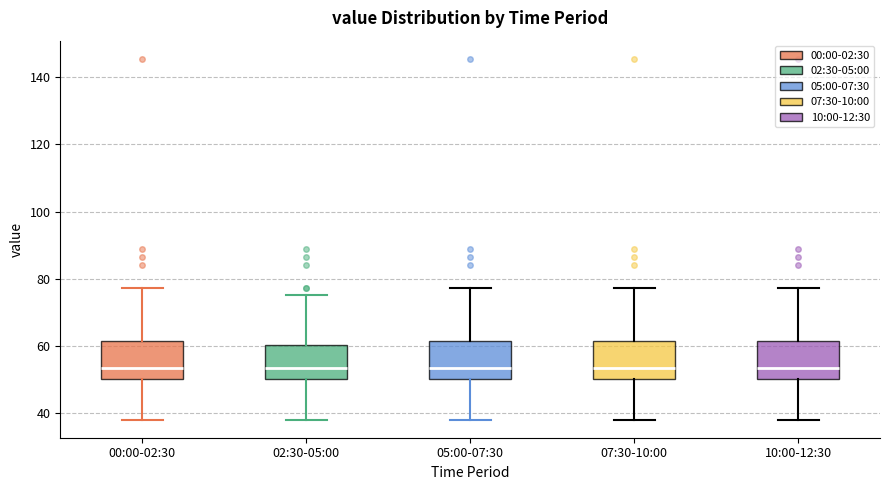

Reading left to right, transcribe this box plot: for each box, give where its median line is, the range the box spans, and where its two whiskers end, as read against the y-axis. The values are not printed on the chart, so give them approximately, as read against the axis.

00:00-02:30: median 54, box 50 to 62, whiskers 38 to 78
02:30-05:00: median 54, box 50 to 60, whiskers 38 to 76
05:00-07:30: median 54, box 50 to 62, whiskers 38 to 78
07:30-10:00: median 54, box 50 to 62, whiskers 38 to 78
10:00-12:30: median 54, box 50 to 62, whiskers 38 to 78